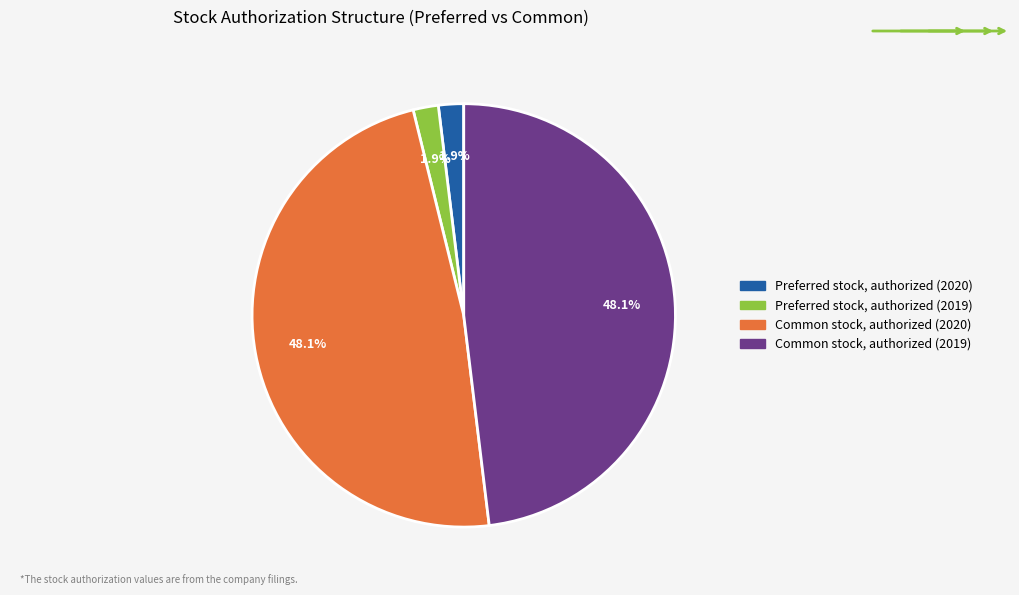

To the nearest percent, what is the combined percentage of Preferred stock, authorized (2020) and Common stock, authorized (2020)?

50%